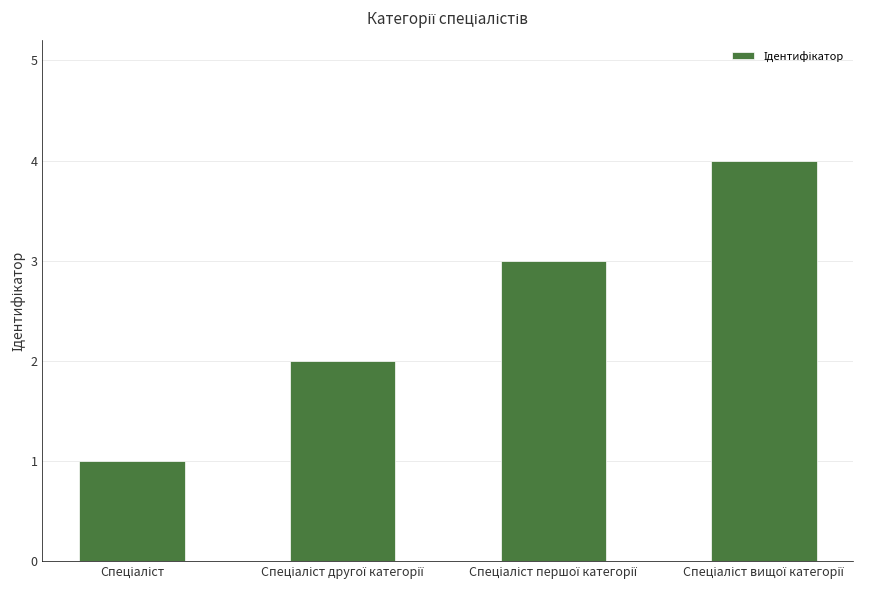

What is the greatest value displayed?

4